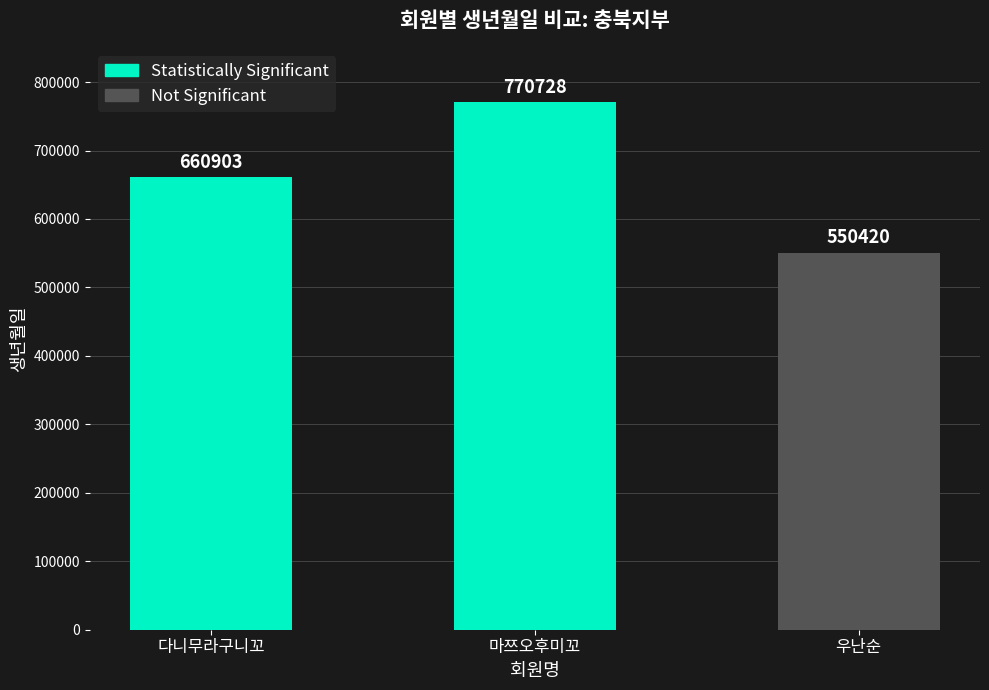

At which label is the value closest to 660574?

다니무라구니꼬